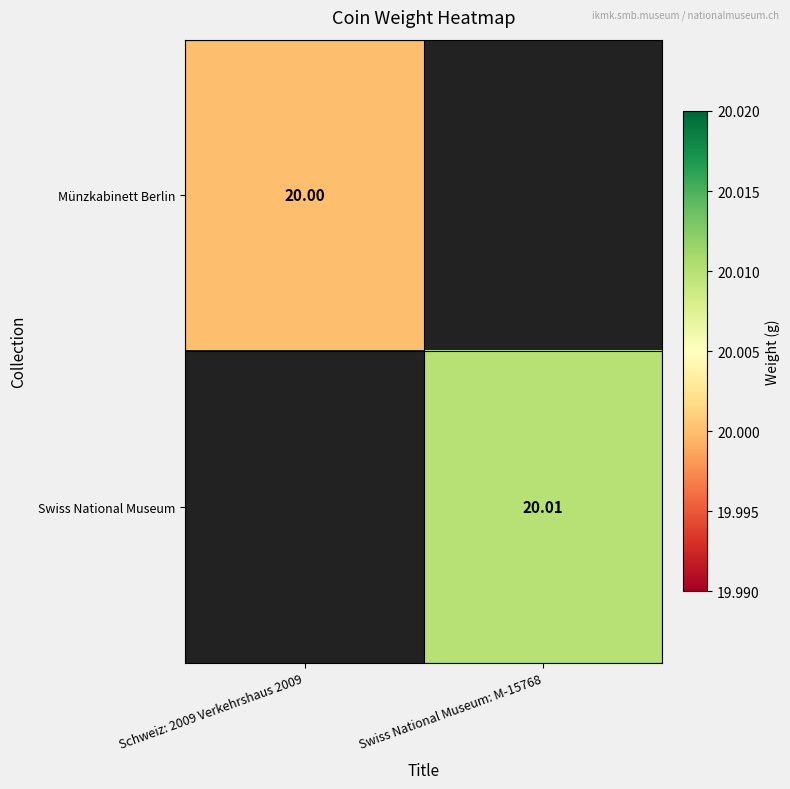

At how many categories does at least one series exceed 20?

1